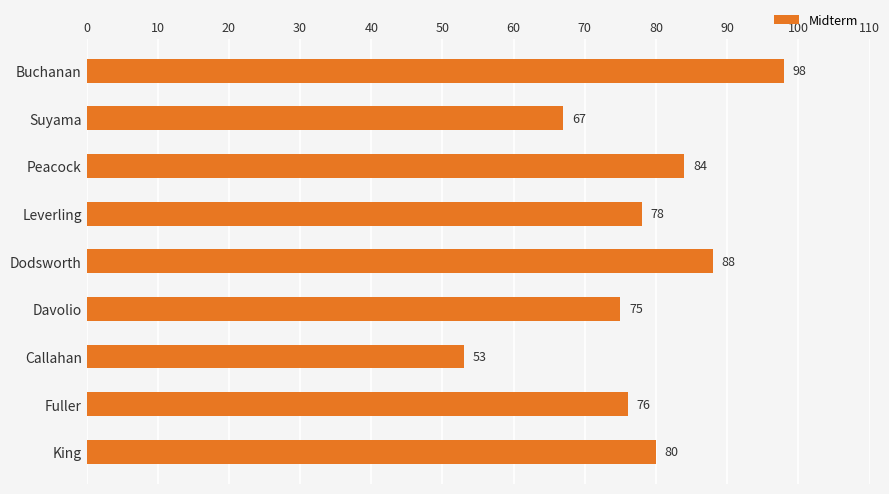

At which category does the chart reach its minimum across all series?

Callahan